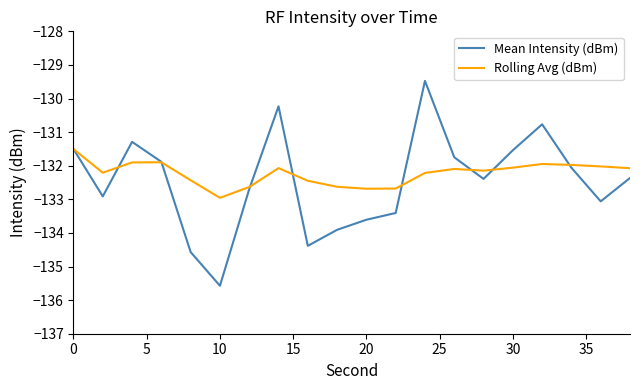

List the series in order of their peak value, lowest first.

Rolling Avg (dBm), Mean Intensity (dBm)